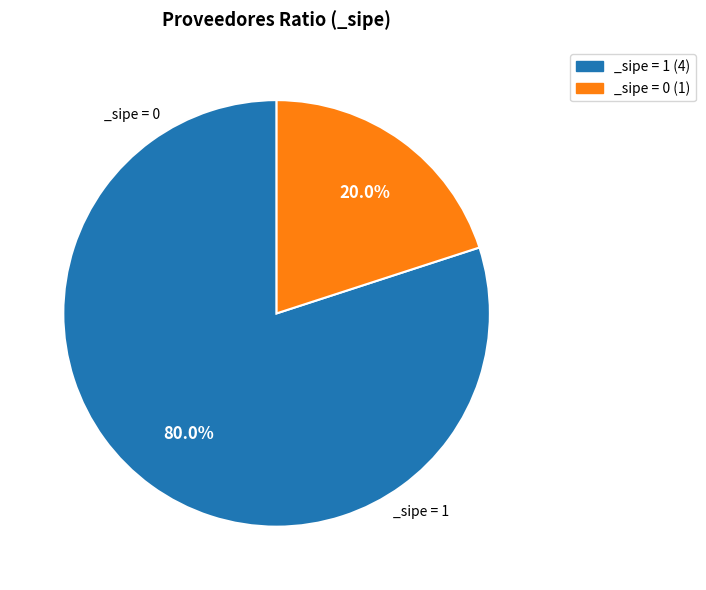

Rank the categories by value from lowest to highest.

_sipe = 0 (1), _sipe = 1 (4)